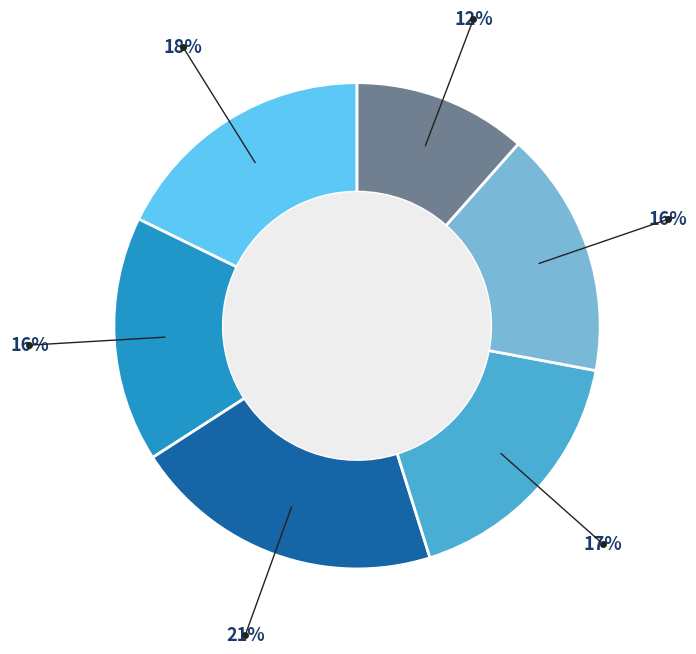

Is there any slice that represents more than half of the pie?

No